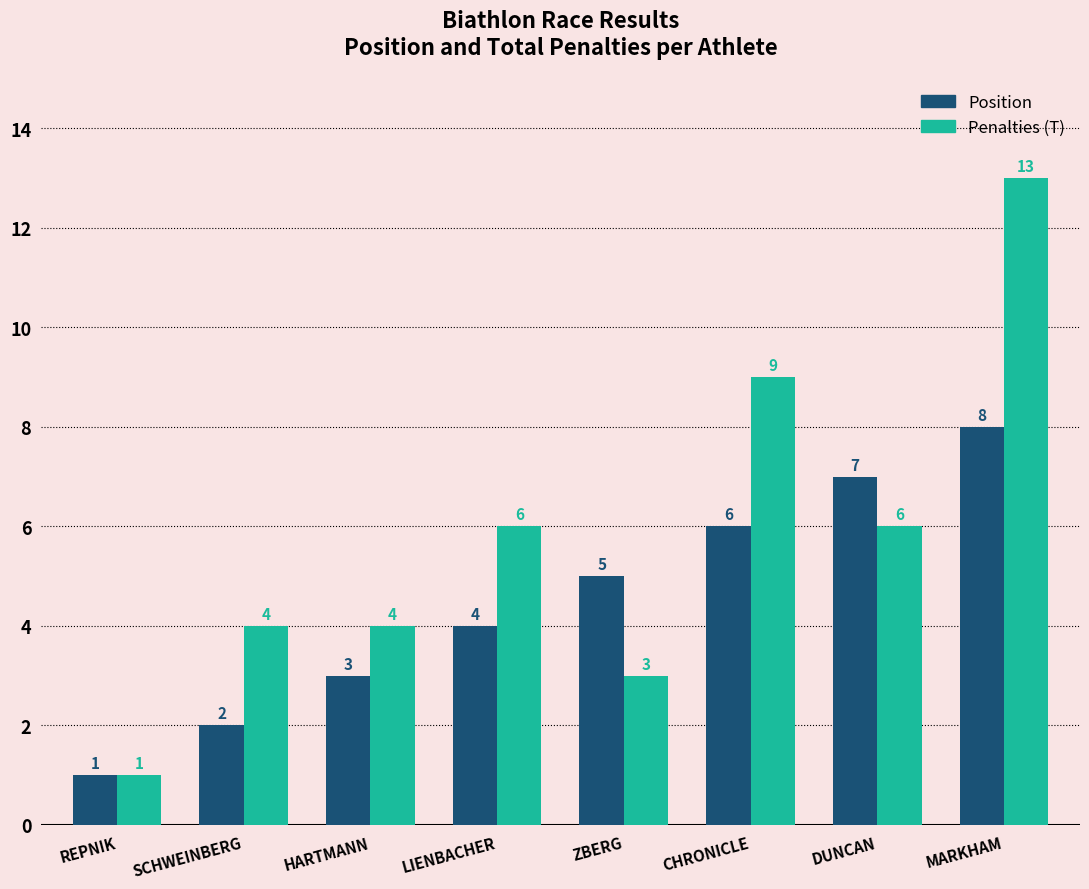

List the series in order of their peak value, lowest first.

Position, Penalties (T)